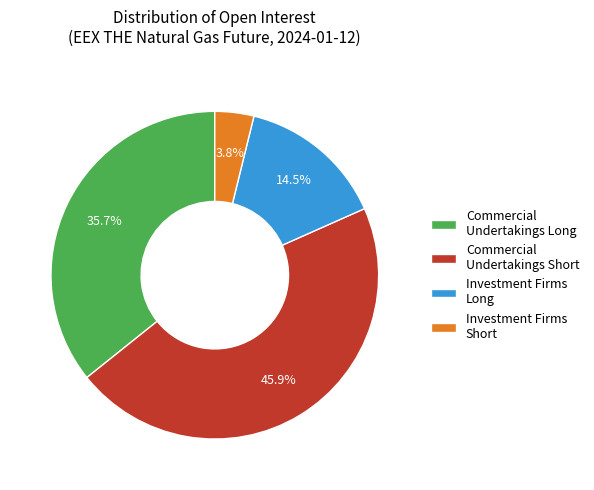

How much of the chart is everything except Commercial Undertakings Short?

54.1%